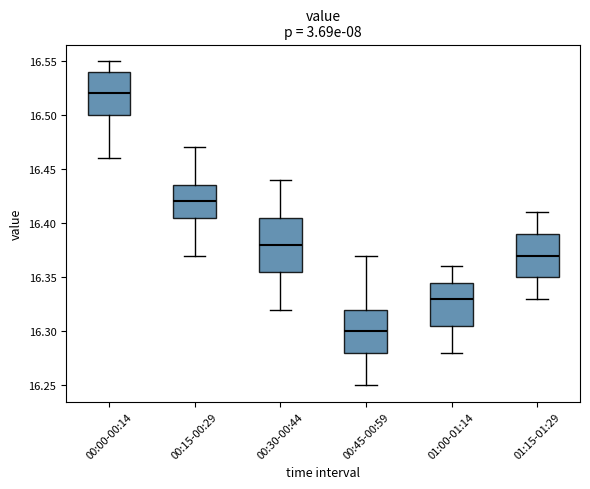

Where is the upper edge of the box for 01:15-01:29 on the y-axis? The values are not printed on the chart, so give them approximately, as read against the axis.

16.390